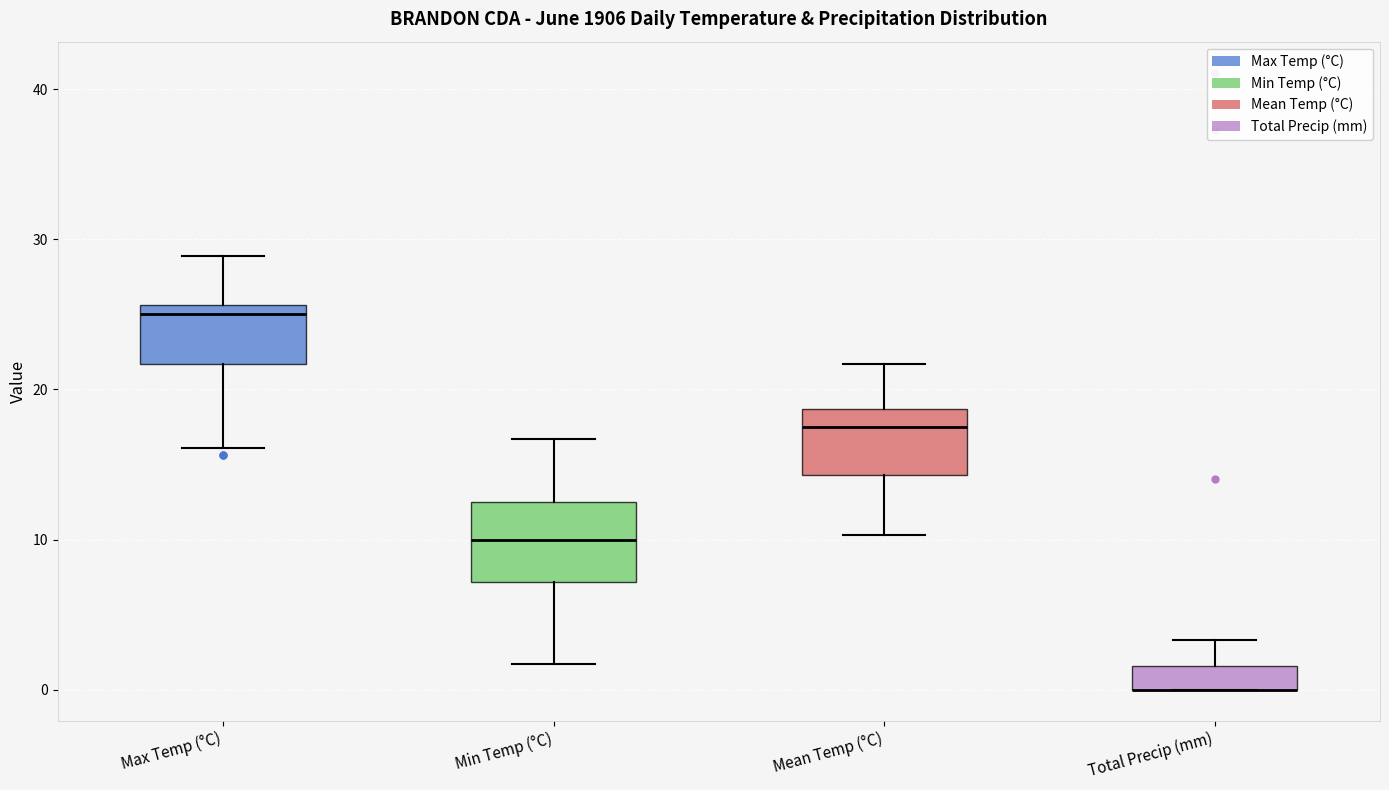

Reading left to right, read every box against the y-axis: the position of its median line, the range the box covers, and the ends of its whiskers. The values are not printed on the chart, so give them approximately, as read against the axis.

Max Temp (°C): median 25, box 22 to 26, whiskers 16 to 29
Min Temp (°C): median 10, box 7 to 13, whiskers 2 to 17
Mean Temp (°C): median 18, box 14 to 19, whiskers 10 to 22
Total Precip (mm): median 0 (drawn on the box's lower edge), box 0 to 2, whiskers 0 to 3